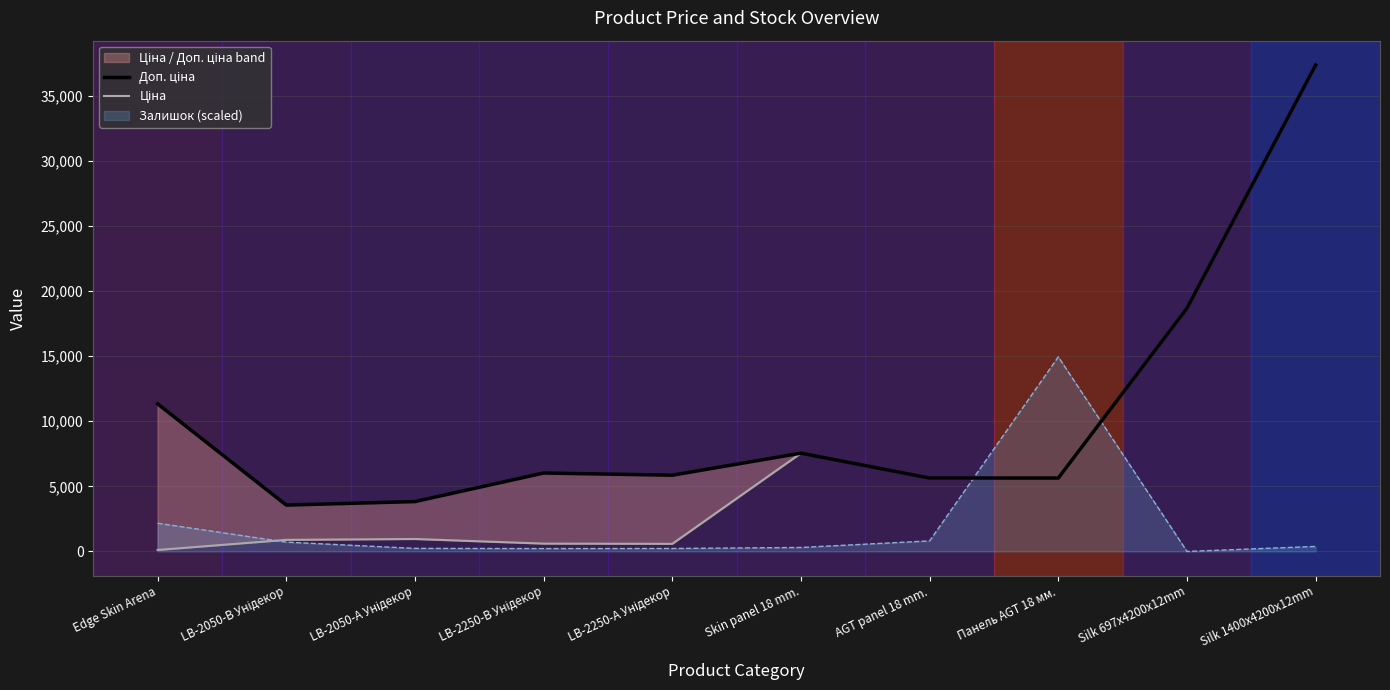

Is the value of Доп. ціна at Silk 697x4200x12mm greater than the value of Ціна at Silk 1400x4200x12mm?

No